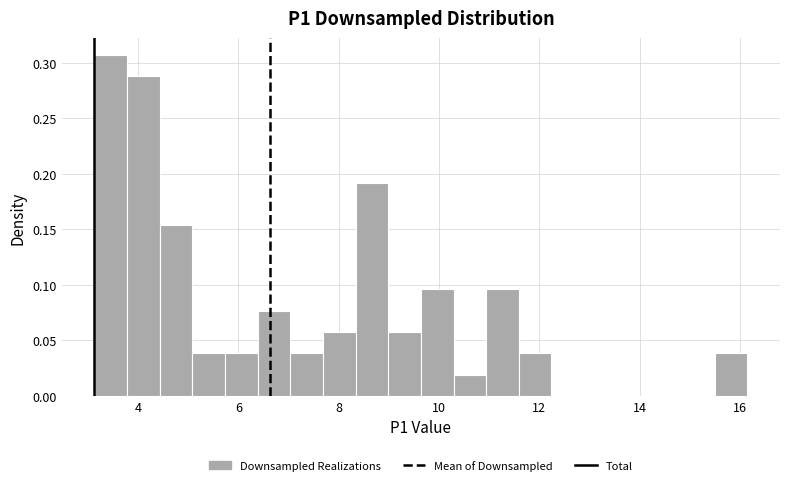

Read against the x-axis, roughly where is the centre of the tallest bar?

3.4